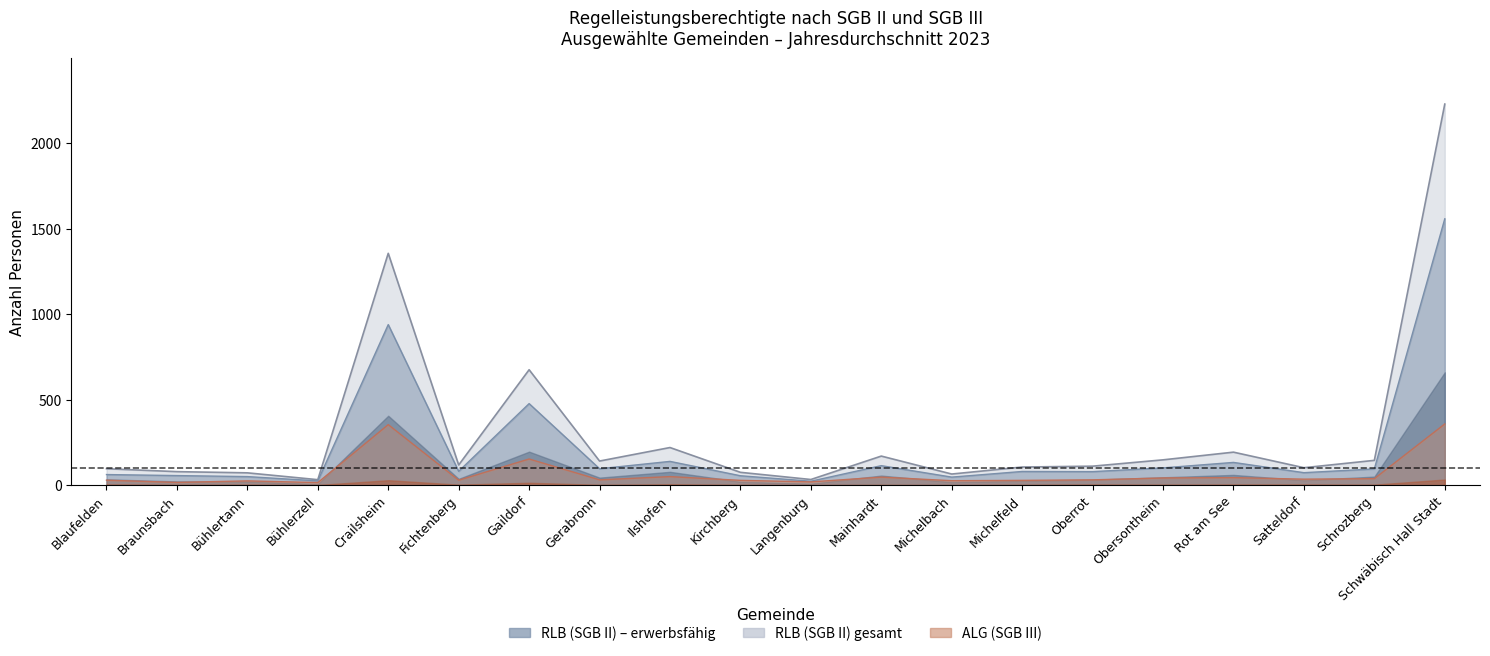

The RLB (SGB II) series shows 98 at Schrozberg. True or false?

False